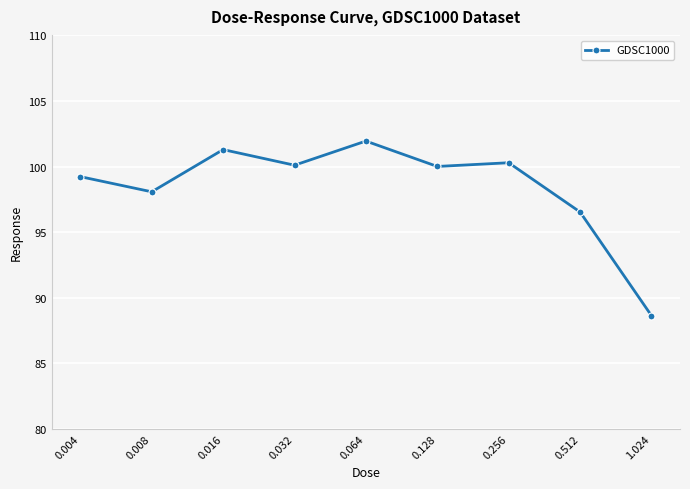

What is the label of the 4th point from the left?

0.032